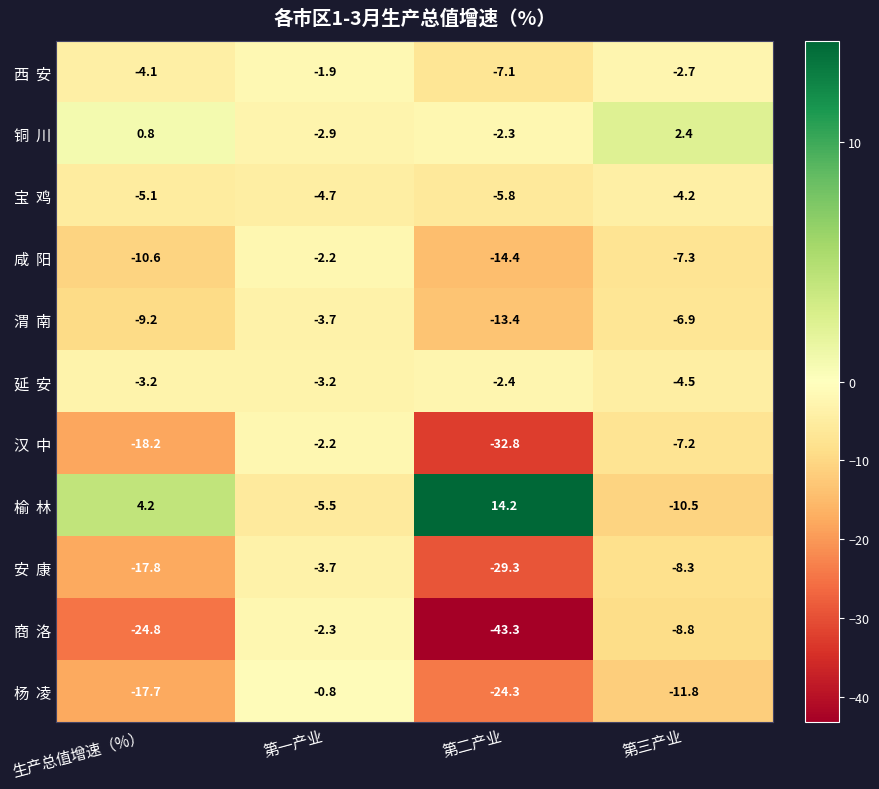

What is the total value across all series at 第二产业?

-160.9